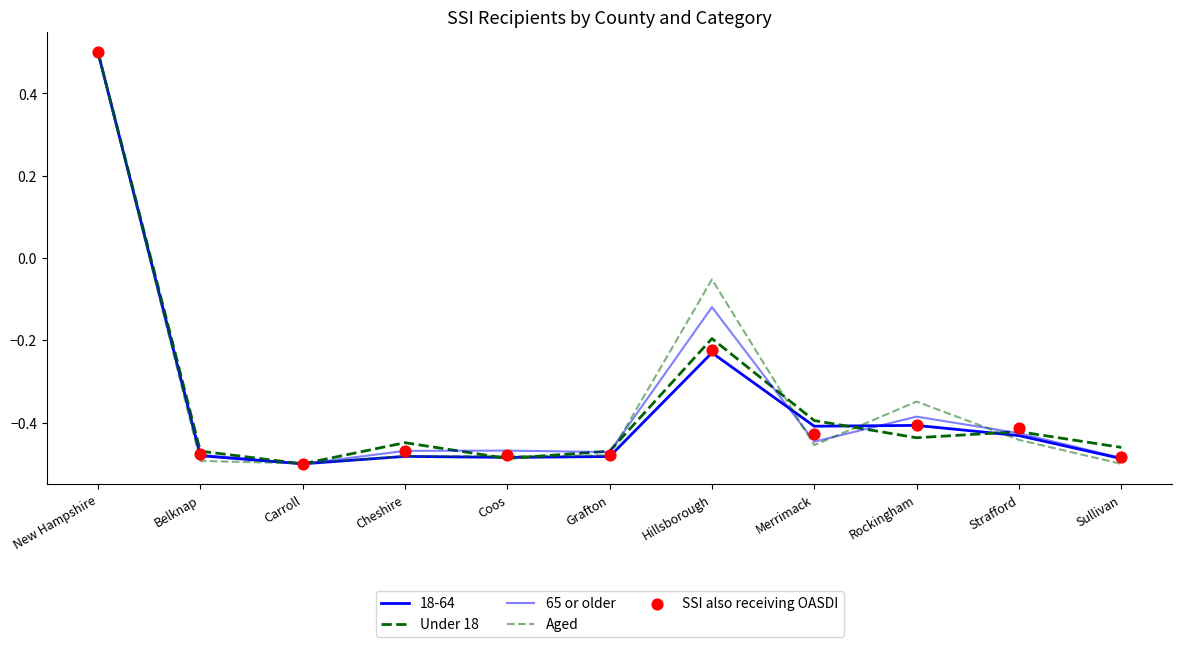

What is the total value across all series at Rockingham?

-1.6